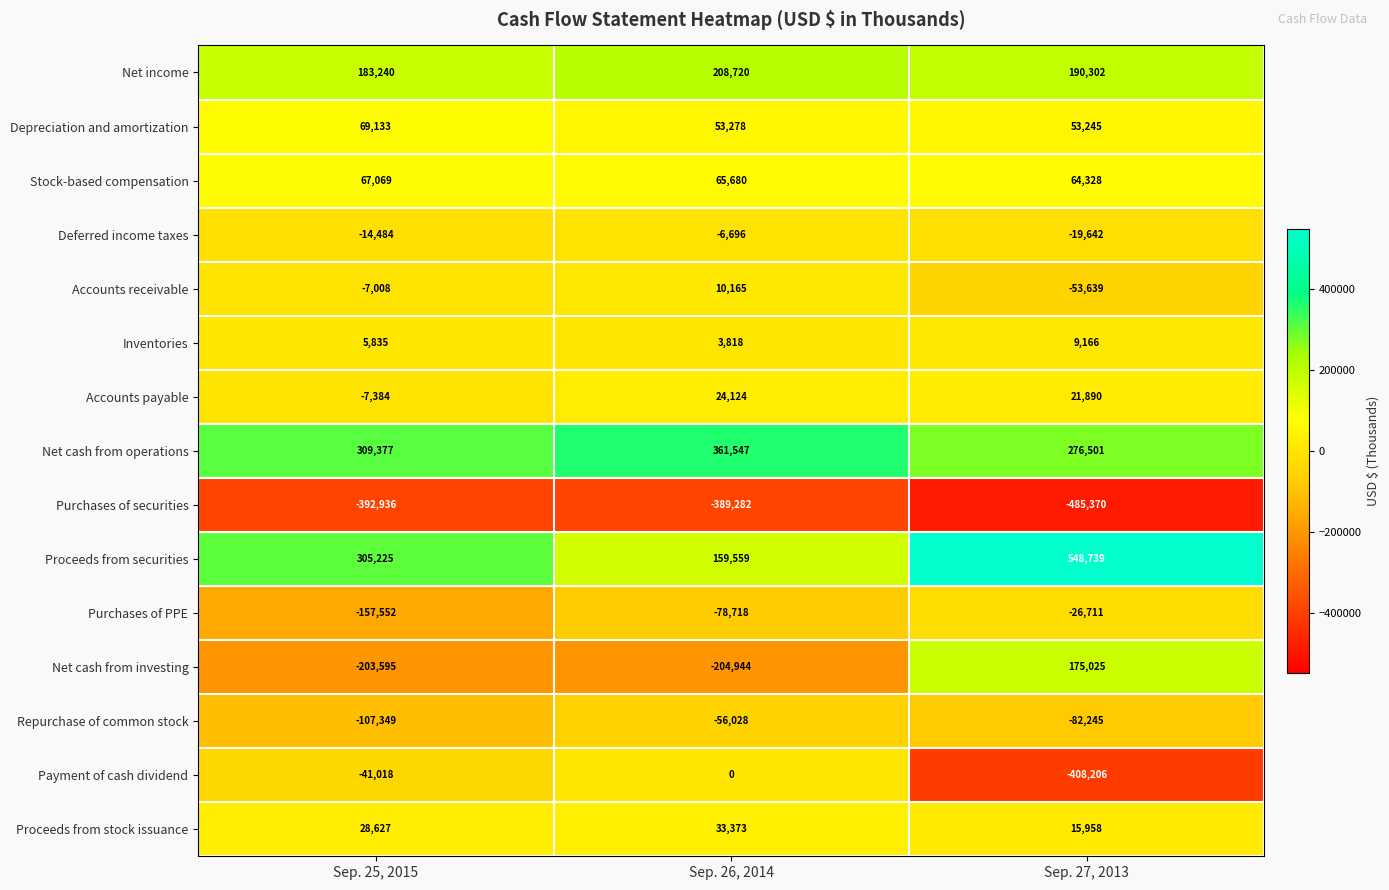

Which series has the largest range (max minus min)?

Payment of cash dividend